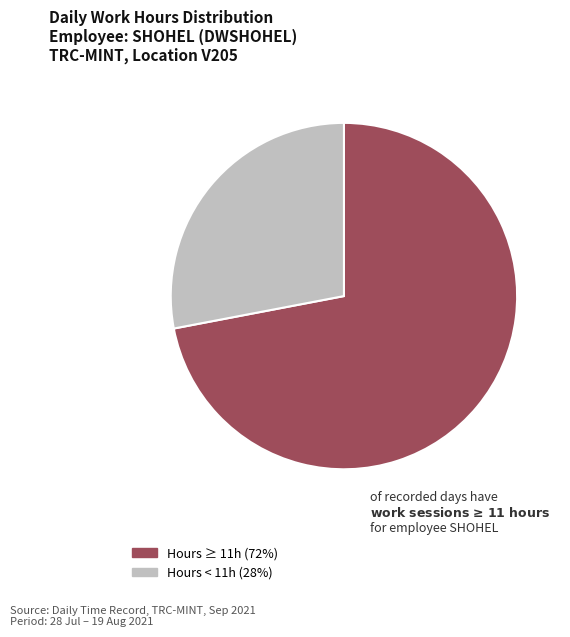

Is there any slice that represents more than half of the pie?

Yes